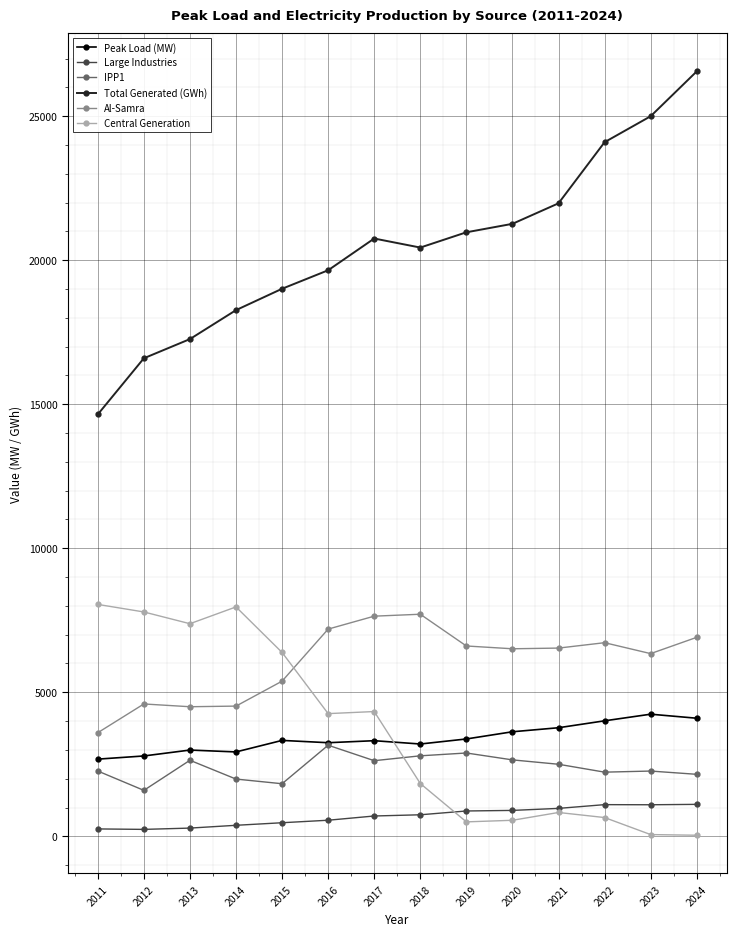

True or false: Al-Samra and Large Industries intersect in this chart.

False